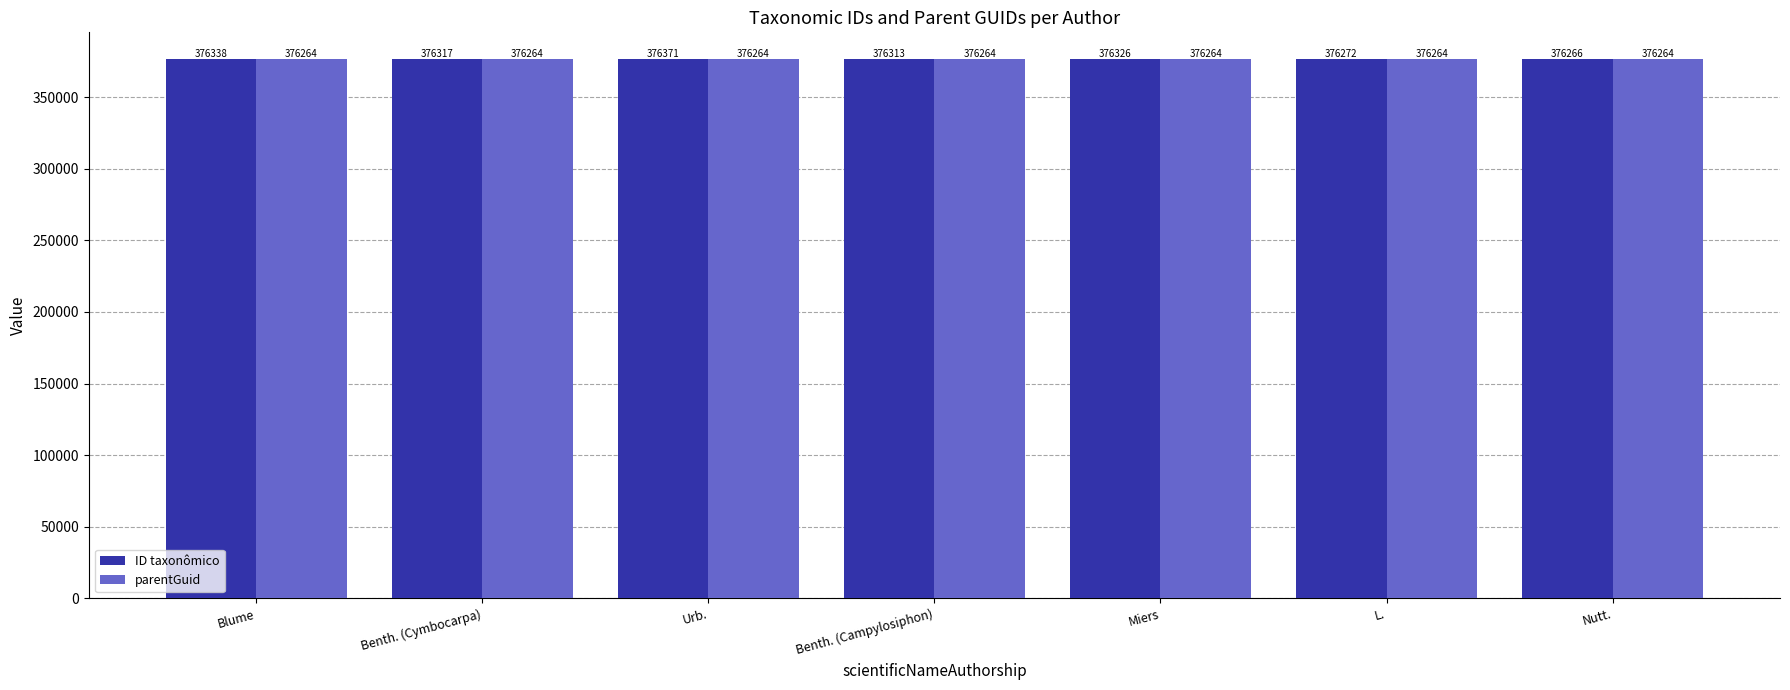

What is the maximum value for ID taxonômico?

376371